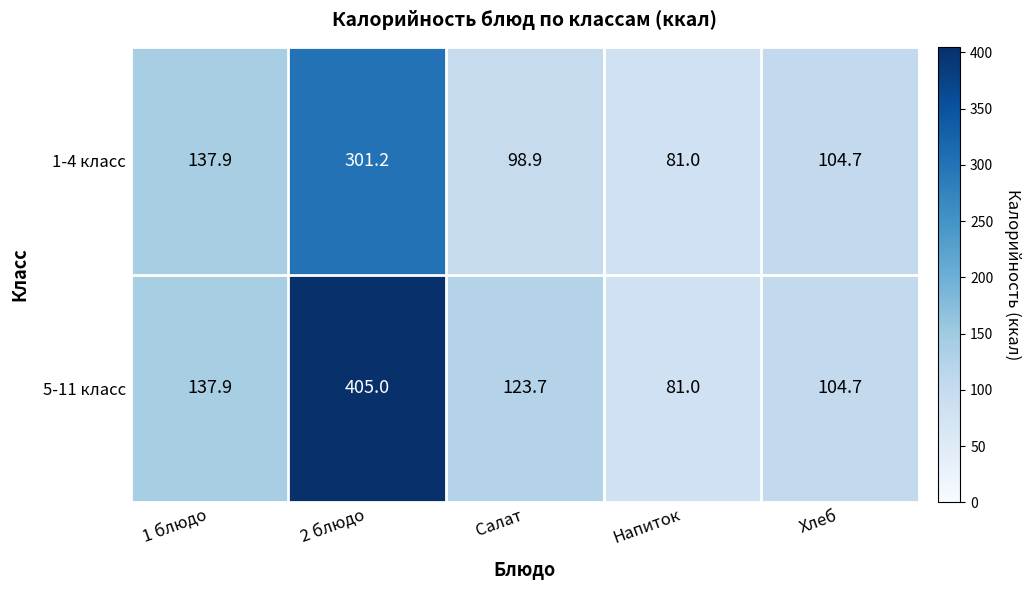

True or false: 1-4 класс has a value of 87.2 at 1 блюдо.

False